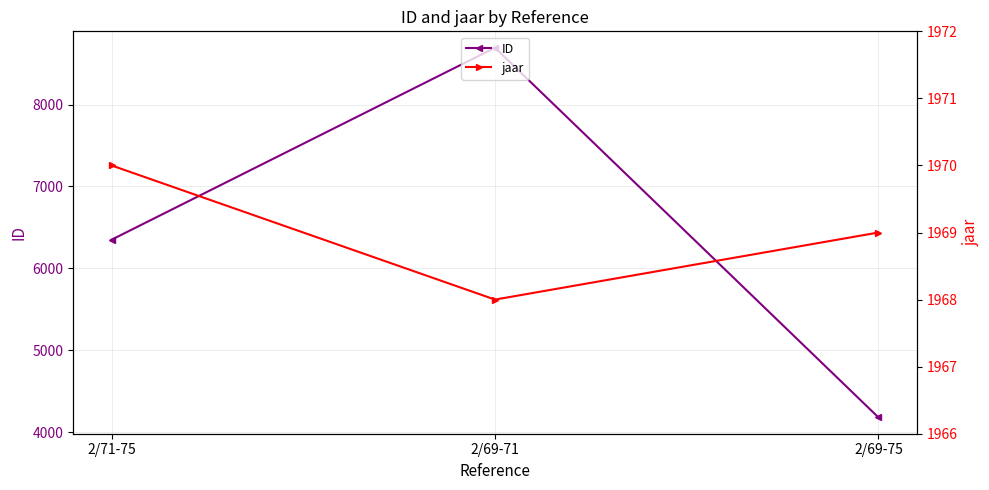

Where does the ID series first go above 6350?

2/69-71